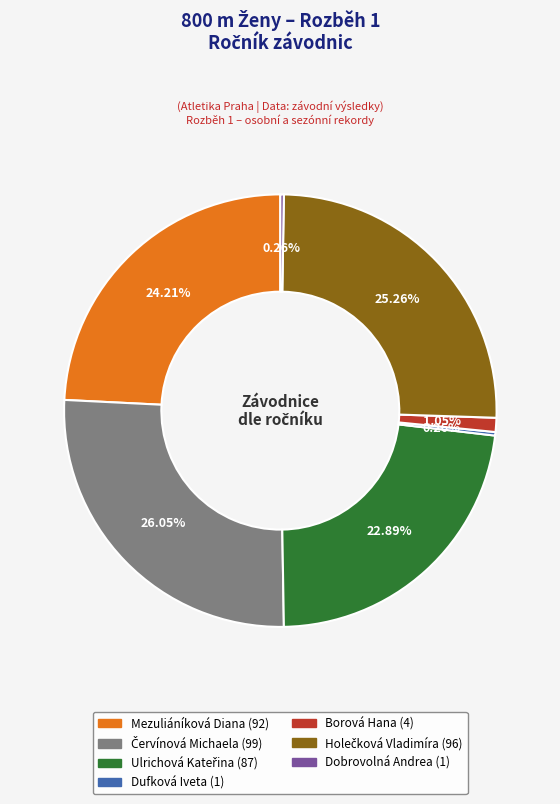

Is there a majority slice in this chart?

No